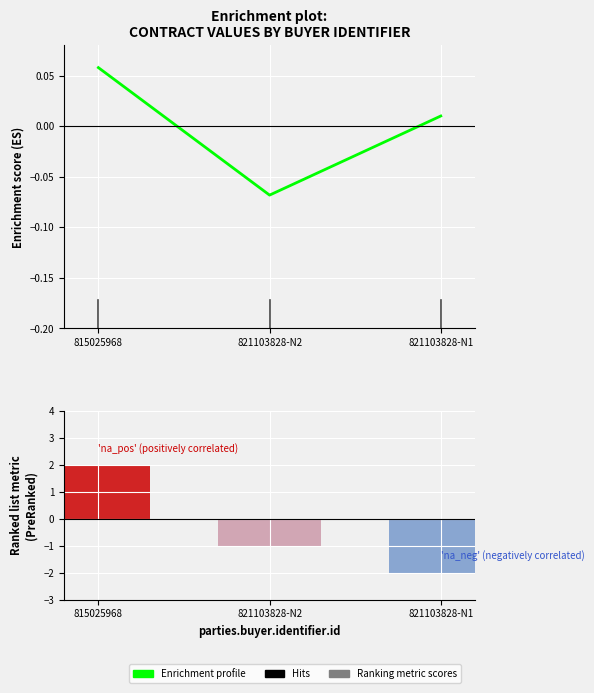

What is the spread (max minus min) of values at 815025968?

1.9